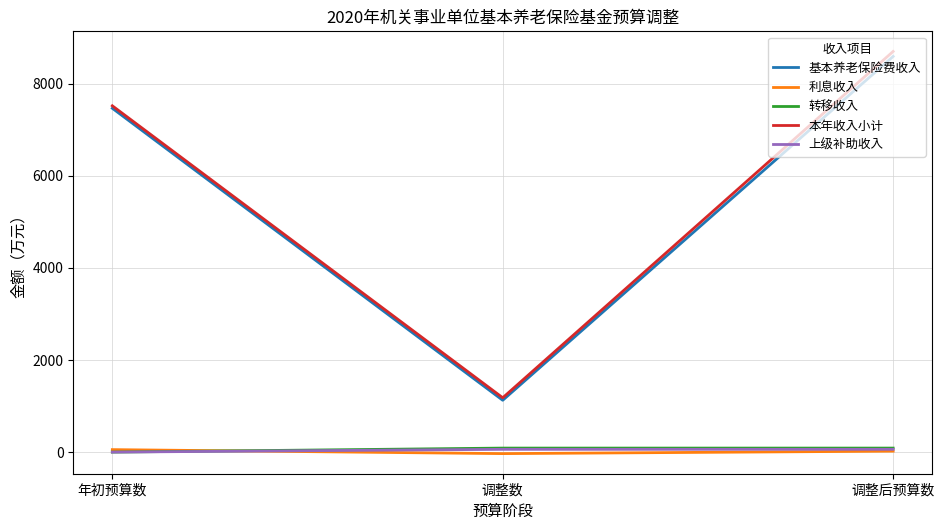

Rank the categories by 基本养老保险费收入 value from highest to lowest.

调整后预算数, 年初预算数, 调整数